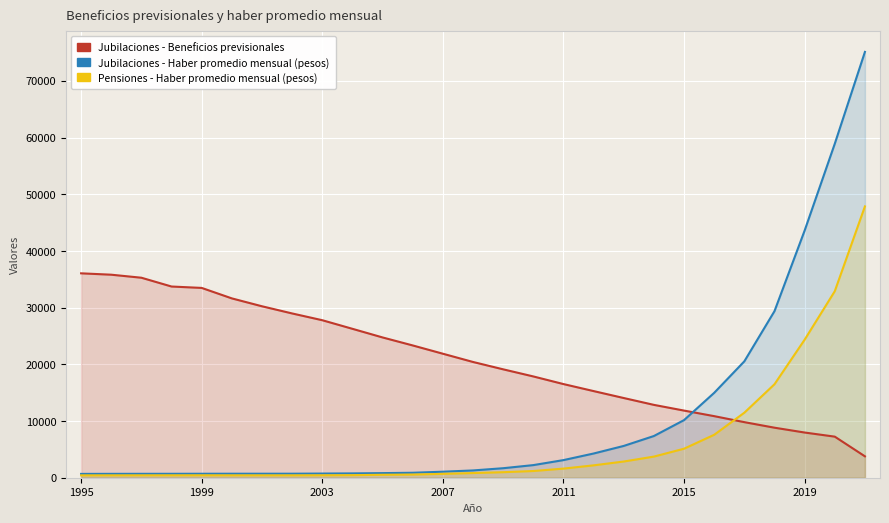

True or false: Jubilaciones - Haber promedio mensual (pesos) has more than 2 interior local peaks.

False